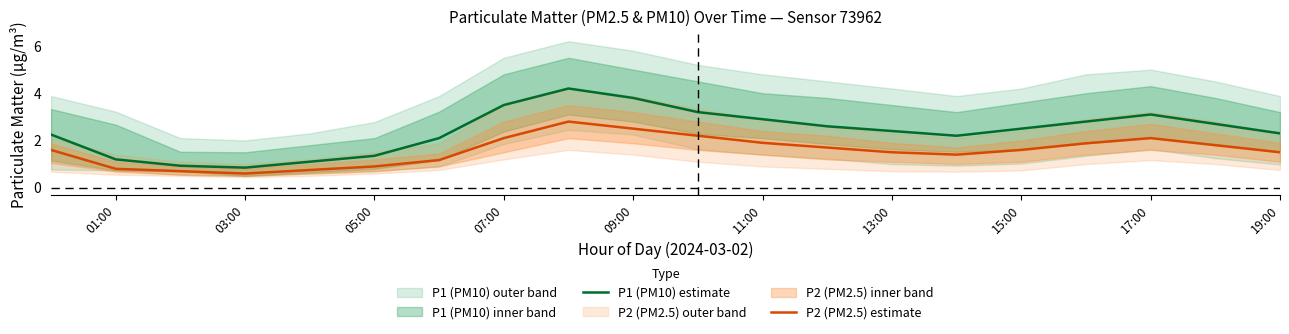

What is the maximum value for P2 (PM2.5) estimate?

2.8